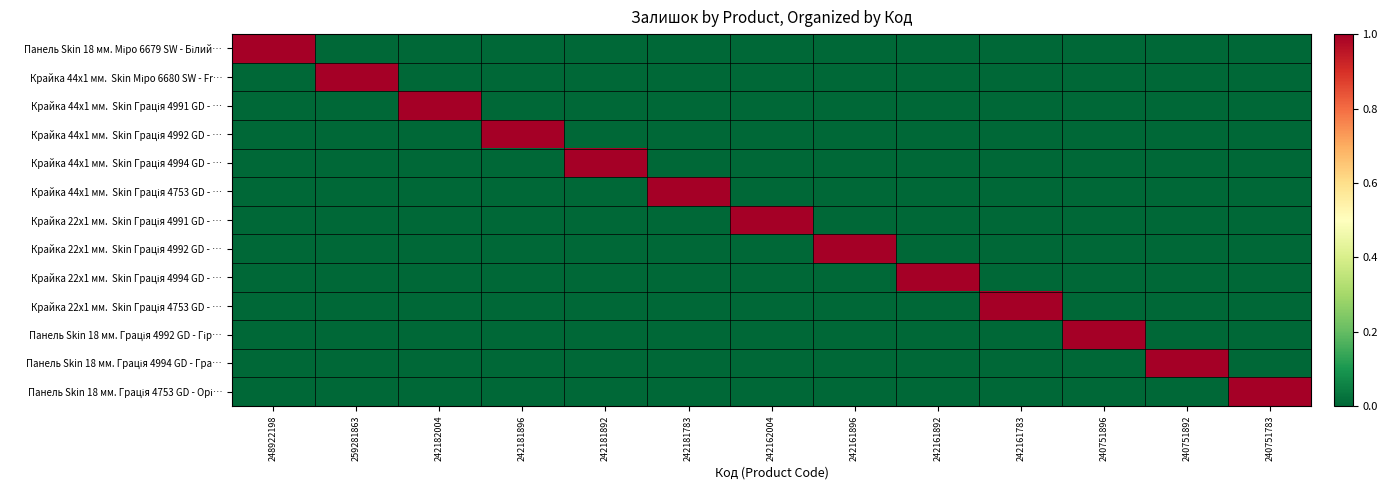

Rank the series by their maximum value, from highest to lowest.

Панель Skin 18 мм. Міро 6679 SW - Білий…, Крайка 44x1 мм. Skin Міро 6680 SW - Fr…, Крайка 44x1 мм. Skin Грація 4991 GD - …, Крайка 44x1 мм. Skin Грація 4992 GD - …, Крайка 44x1 мм. Skin Грація 4994 GD - …, Крайка 44x1 мм. Skin Грація 4753 GD - …, Крайка 22x1 мм. Skin Грація 4991 GD - …, Крайка 22x1 мм. Skin Грація 4992 GD - …, Крайка 22x1 мм. Skin Грація 4994 GD - …, Крайка 22x1 мм. Skin Грація 4753 GD - …, Панель Skin 18 мм. Грація 4992 GD - Гір…, Панель Skin 18 мм. Грація 4994 GD - Гра…, Панель Skin 18 мм. Грація 4753 GD - Орі…